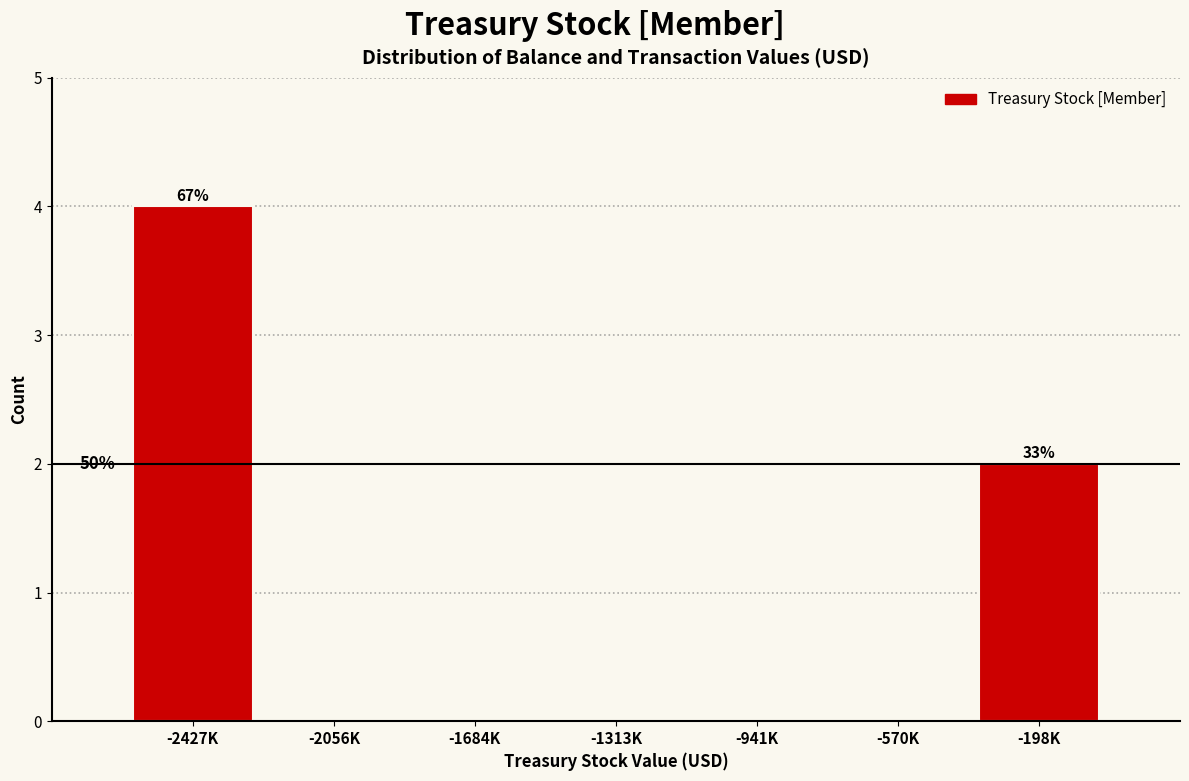

Reading left to right, what are all the values shown in this chart?

-2427K=4	-2056K=0	-1684K=0	-1313K=0	-941K=0	-570K=0	-198K=2